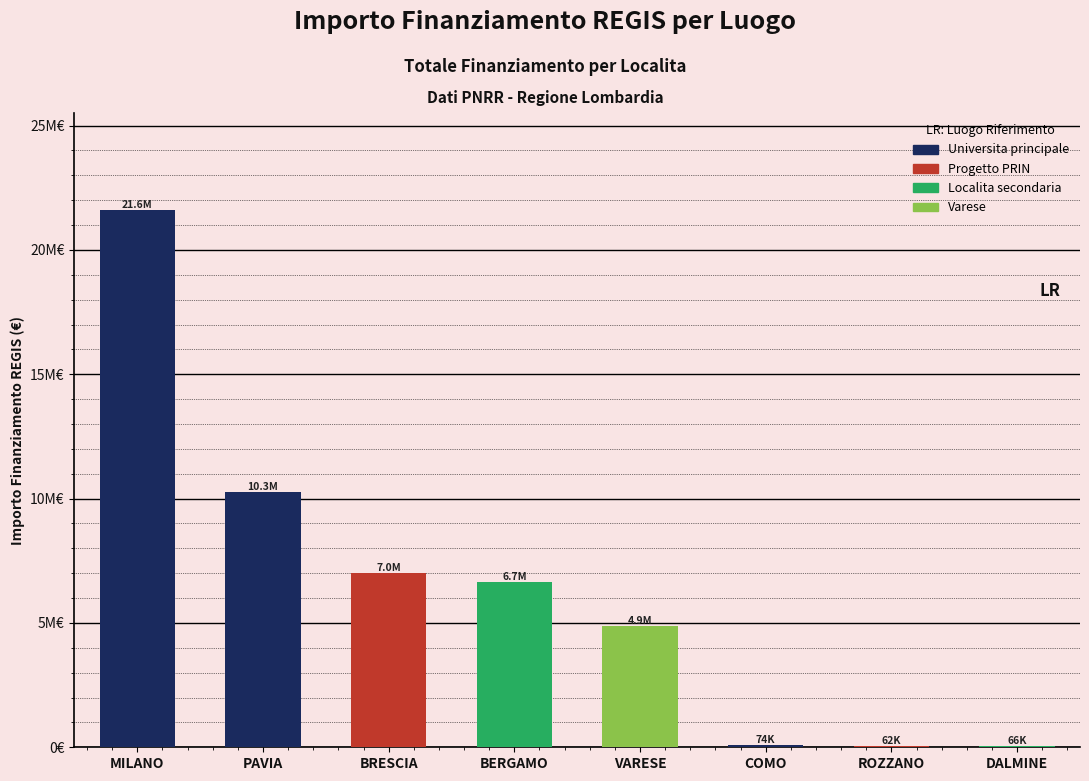

How many series are shown in this chart?

1